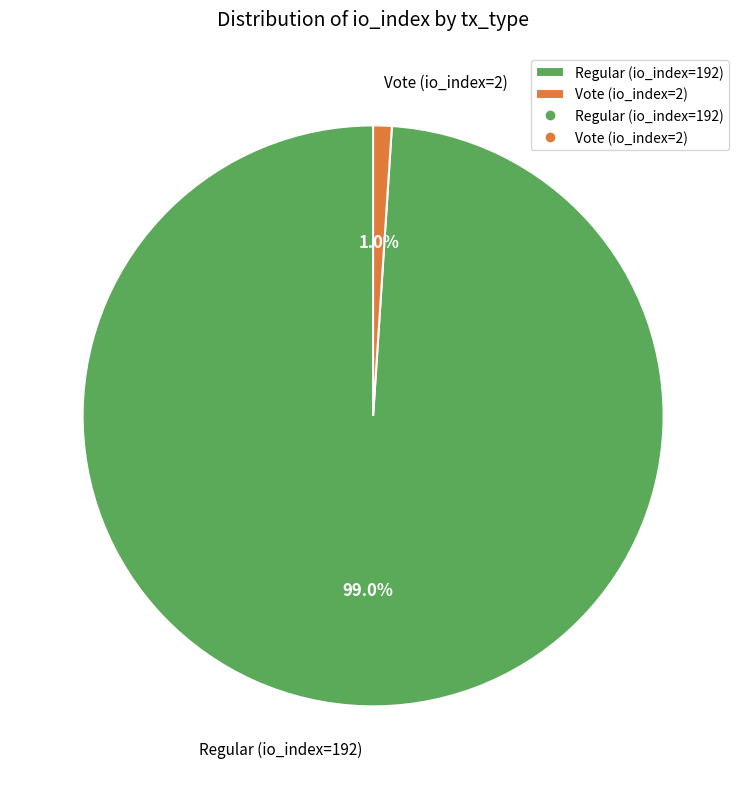

What percentage is NOT represented by Vote (io_index=2)?

99.0%